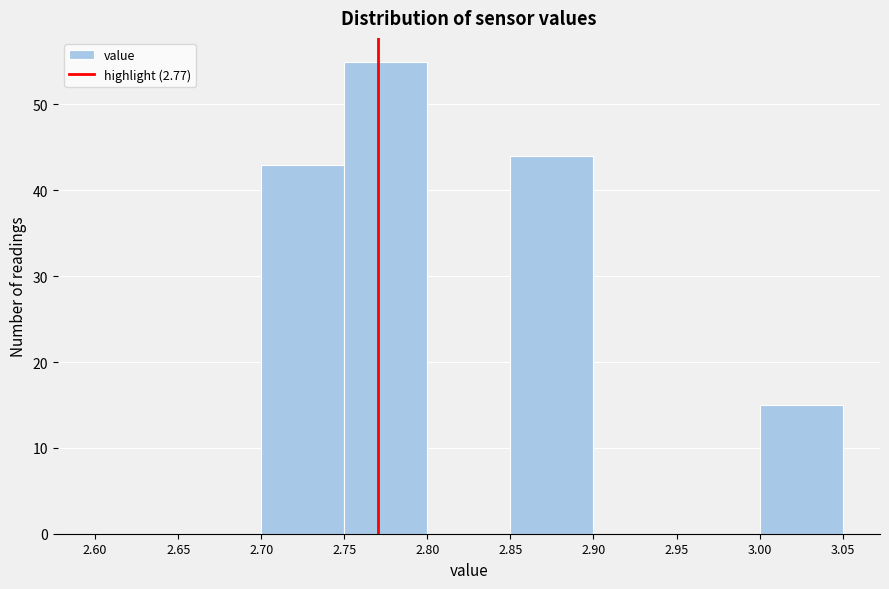

Reading left to right, list every bar in this chart as the range it spans on the x-axis followed by its height. The values are not printed on the chart, so give them approximately, as read against the axis.

2.60 to 2.65: 0
2.65 to 2.70: 0
2.70 to 2.75: 43
2.75 to 2.80: 55
2.80 to 2.85: 0
2.85 to 2.90: 44
2.90 to 2.95: 0
2.95 to 3.00: 0
3.00 to 3.05: 15